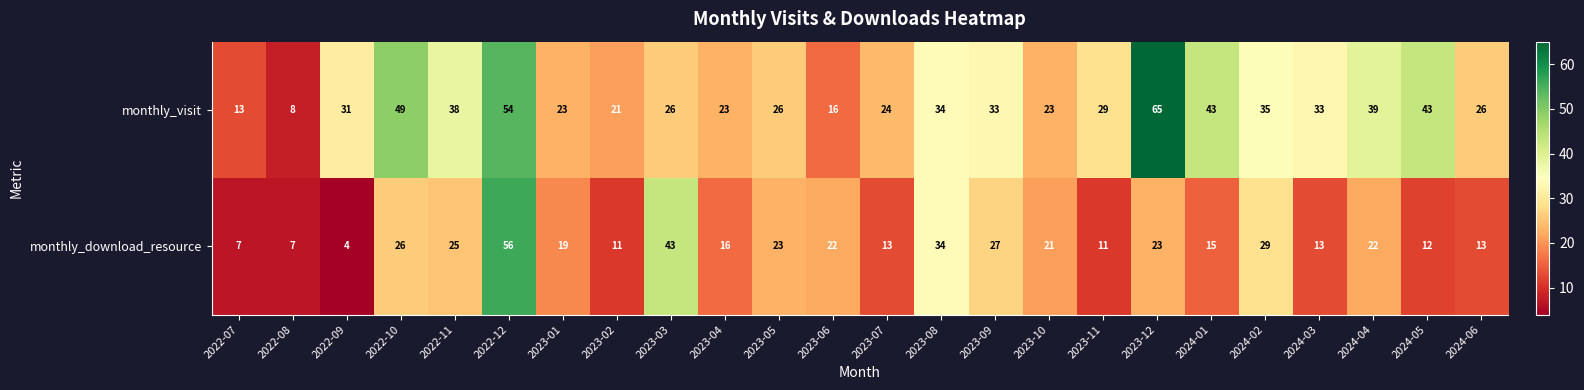

The monthly_visit series shows 45 at 2023-09. True or false?

False